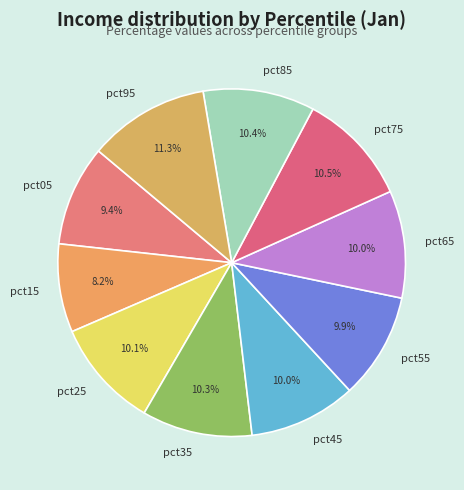

Does pct25 account for over 50% of the chart?

No